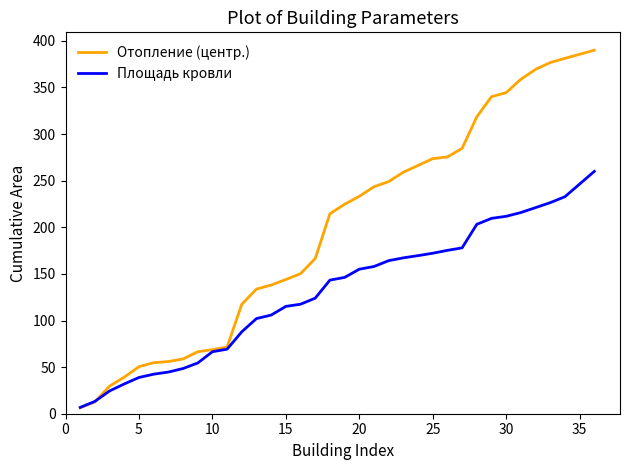

List the series in order of their overall mean, highest first.

Отопление (центр.), Площадь кровли